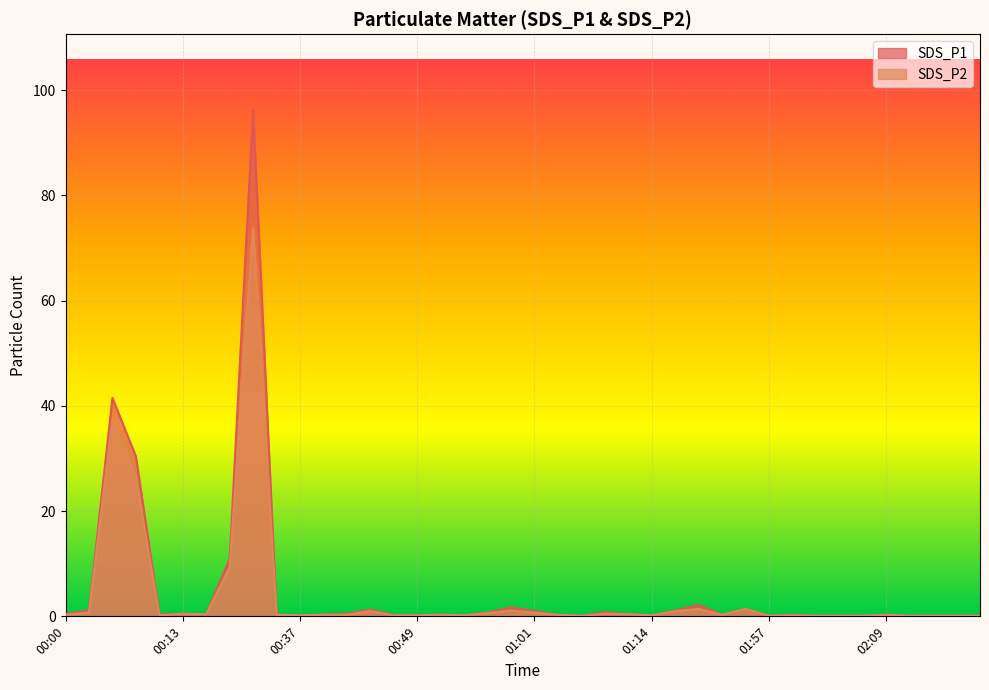

Between 00:51 and 02:07, which series saw the biggest shift?

SDS_P1